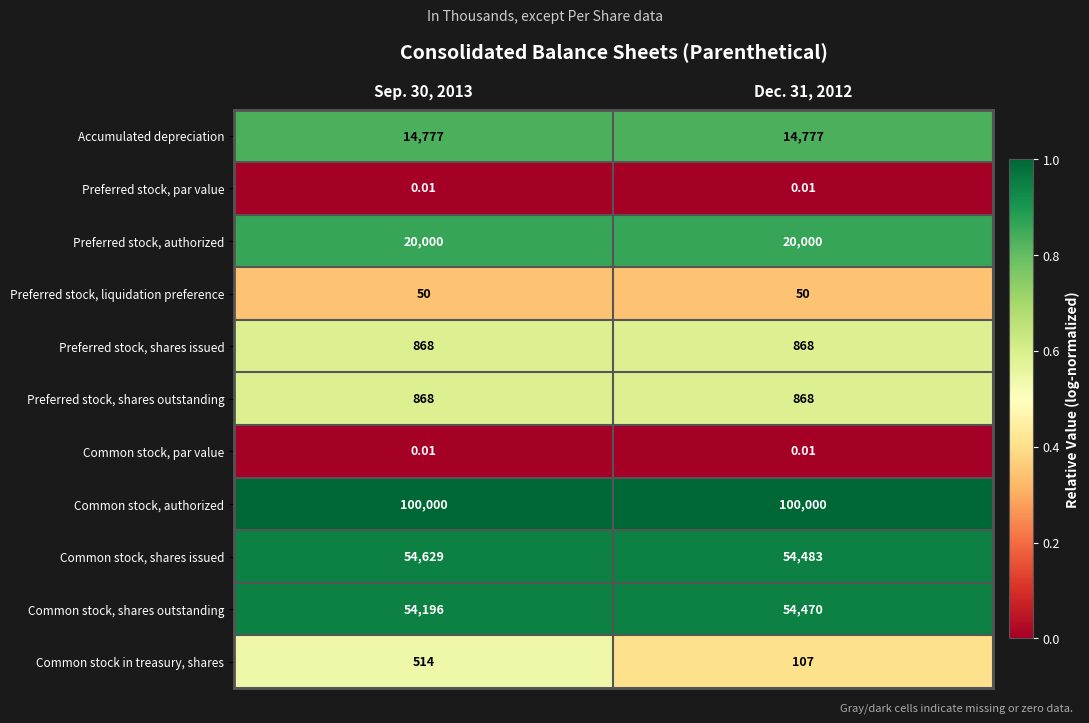

Which series has the largest range (max minus min)?

Common stock in treasury, shares